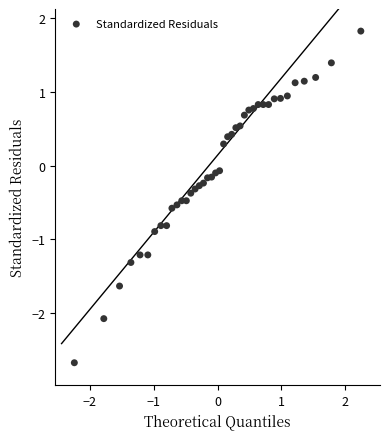

What is the range of Y values (max minus min)?

4.5